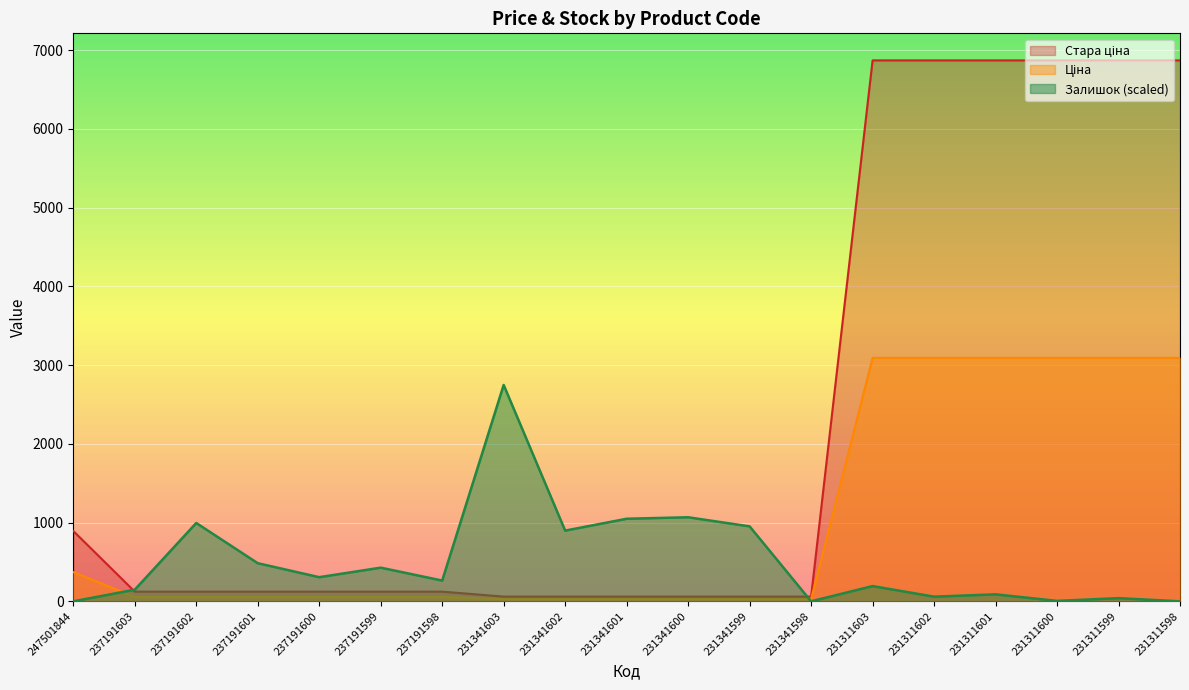

What is the total value across all series at 231311601?

10049.4